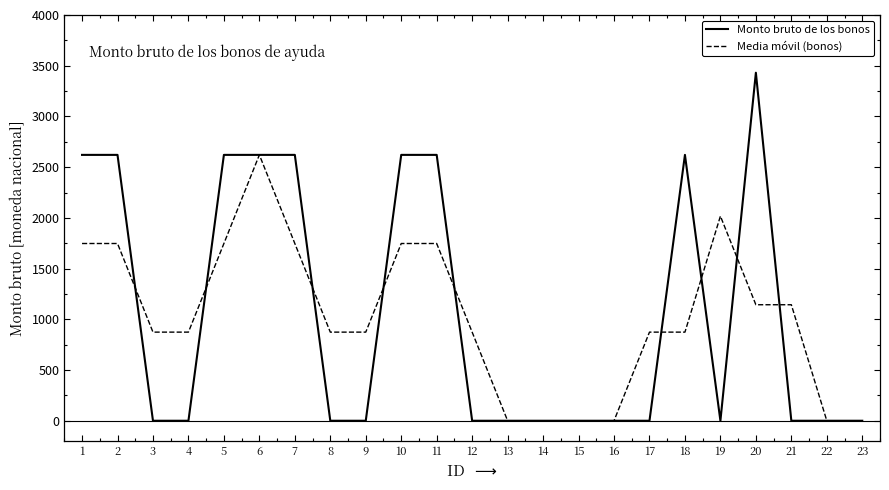

Between 1 and 12, which series saw the biggest shift?

Monto bruto de los bonos